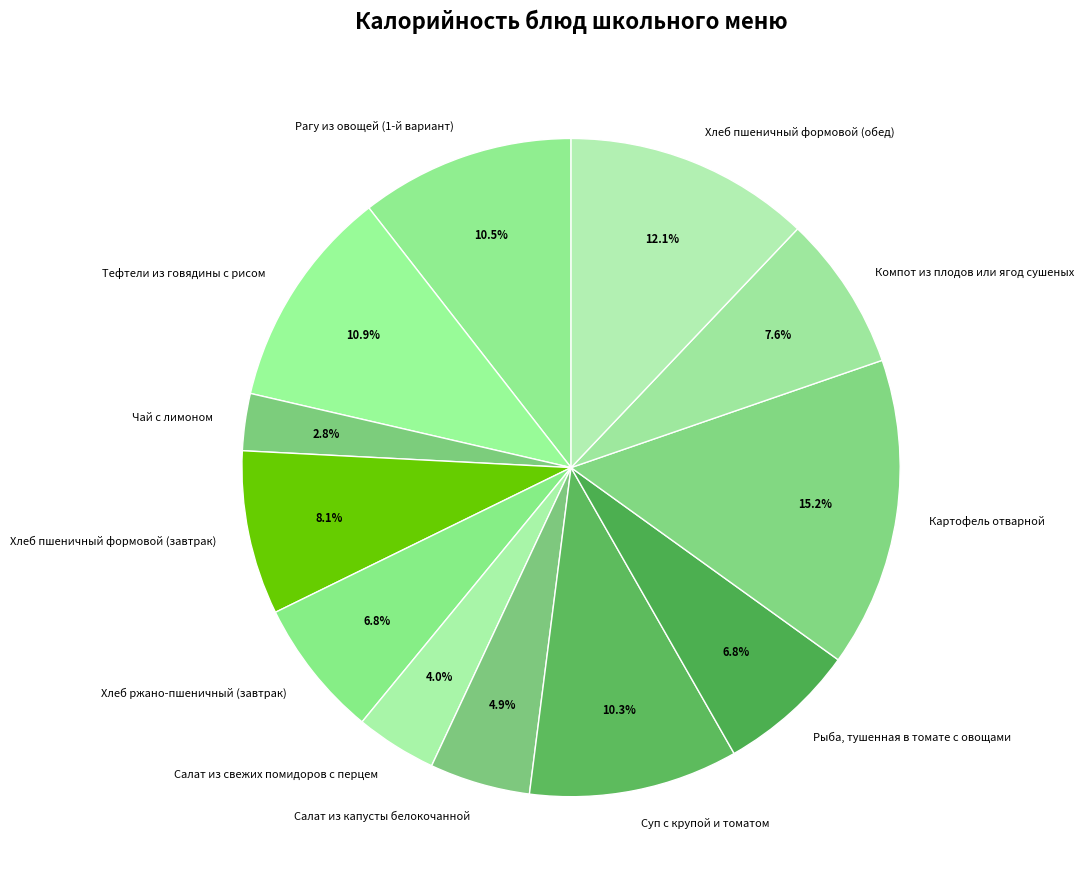

Is it true that Рыба, тушенная в томате с овощами is 2% of the pie?

False